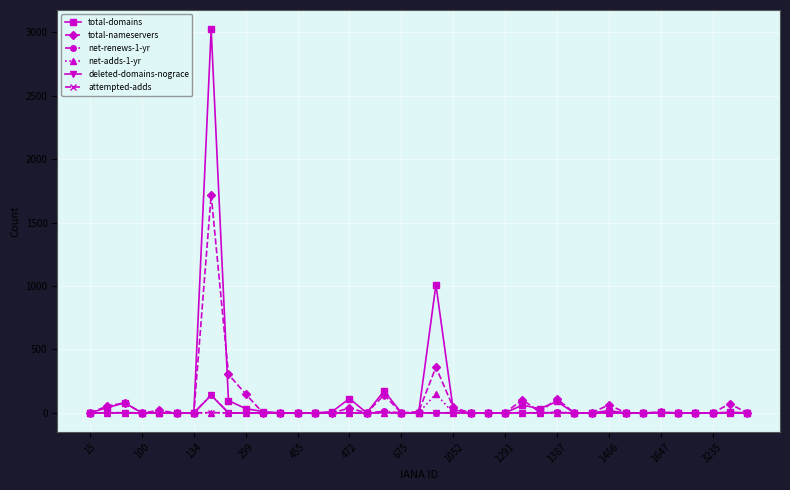

Which series has the widest spread of values?

total-domains